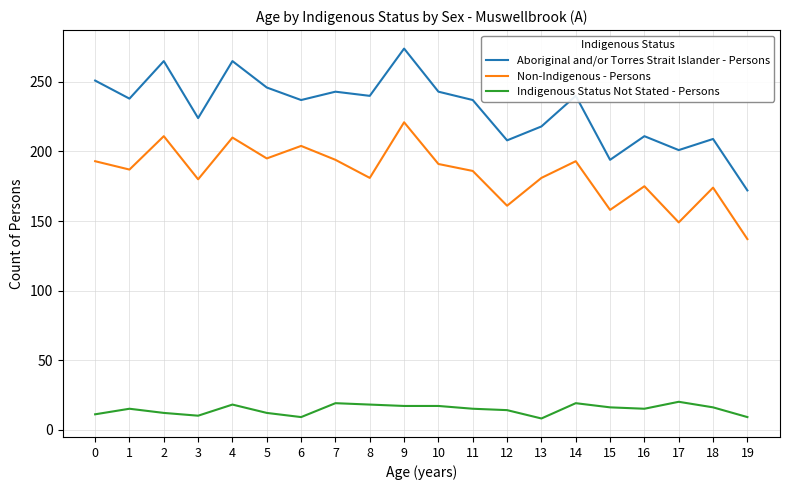

Which category has the lowest value in the Aboriginal and/or Torres Strait Islander - Persons series?

19